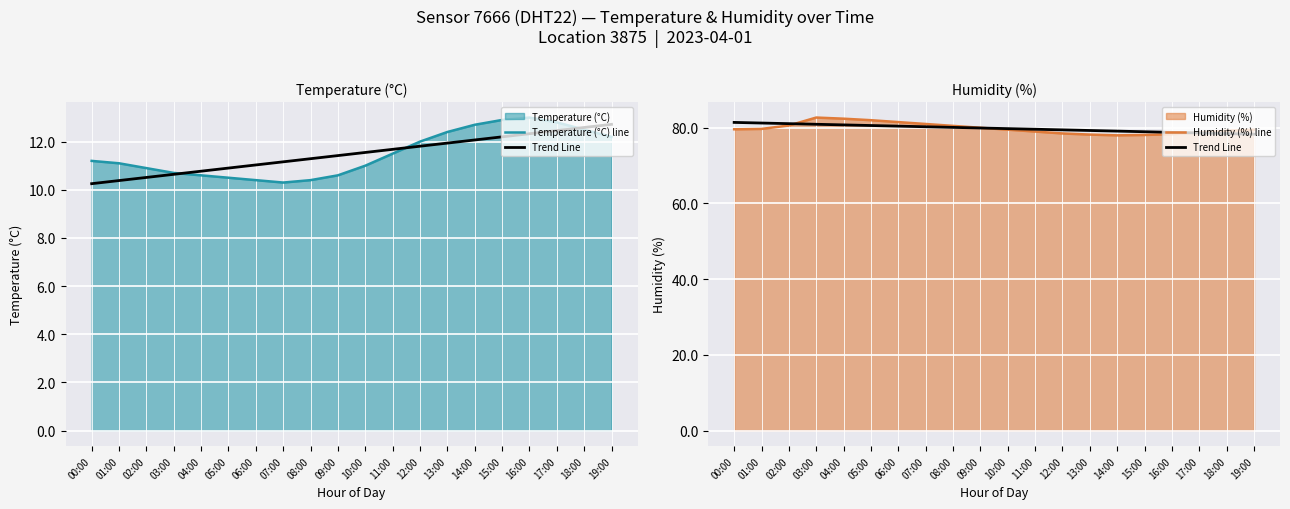

What position from the left is 02:00?

3